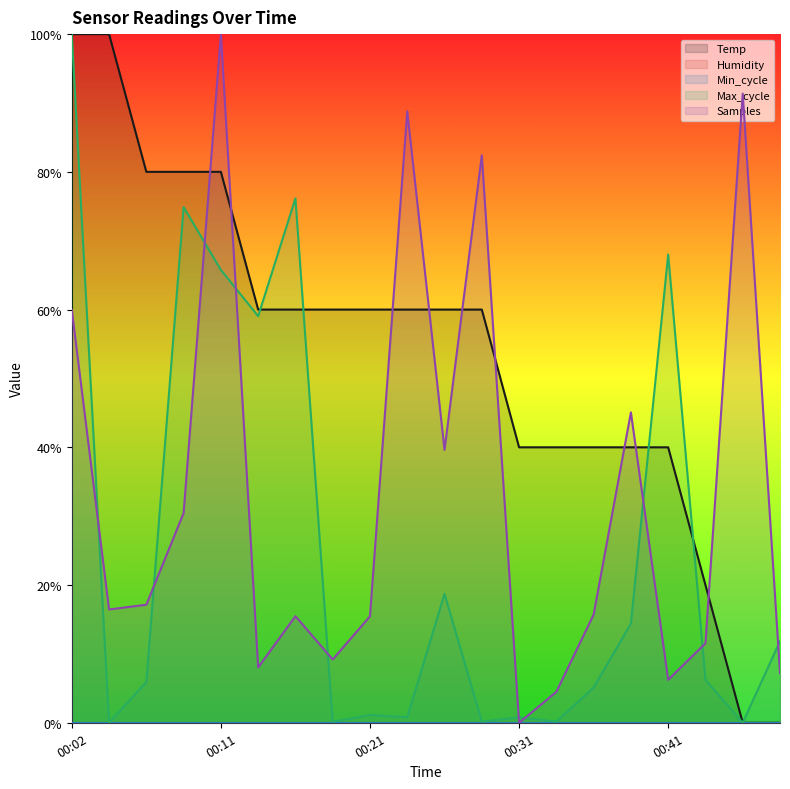

What is the average value of the Temp series?

0.5